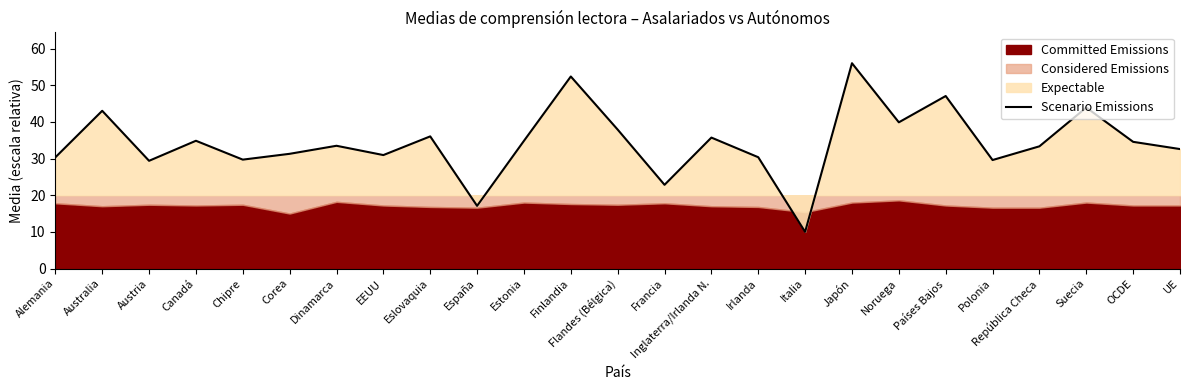

Does the chart display data point markers on the line(s)?

No